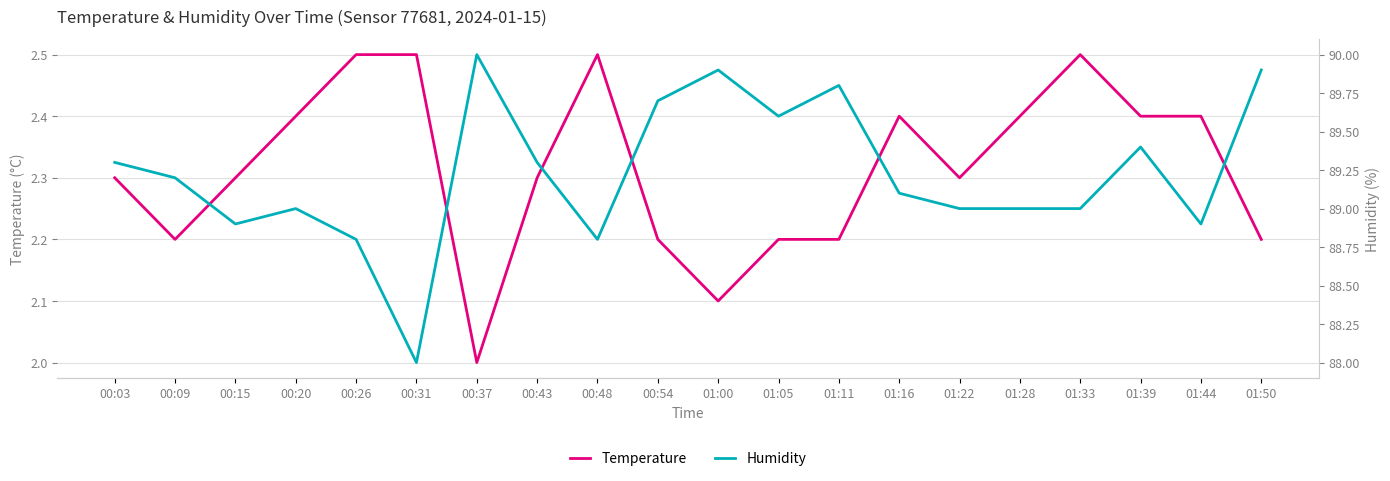

Between 01:39 and 01:44, which series saw the biggest shift?

Humidity